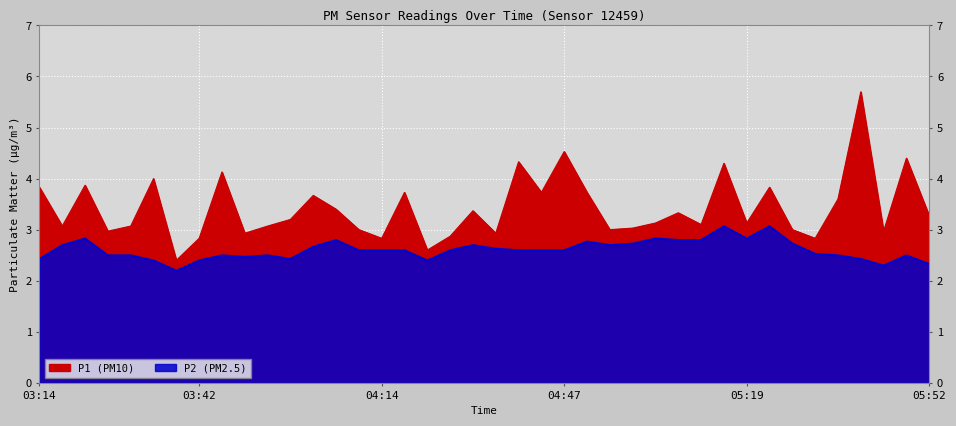

What is the minimum value shown in the chart?

2.2